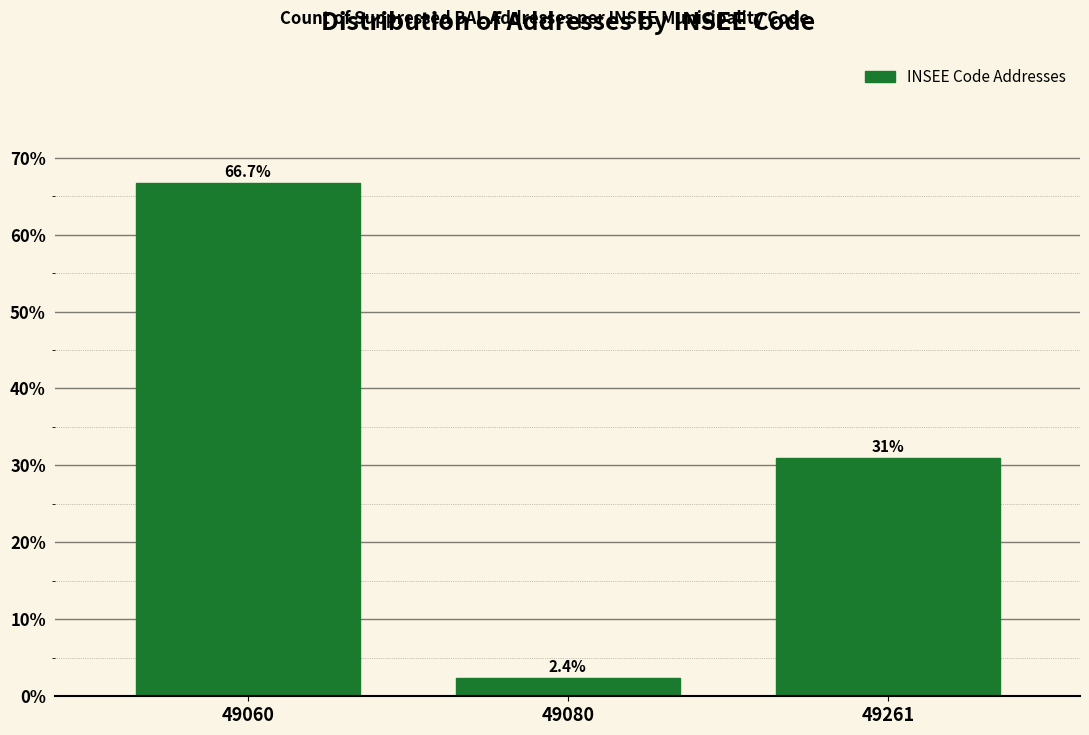

Reading left to right, transcribe all the data shown in this chart.

66.7	2.4	31.0